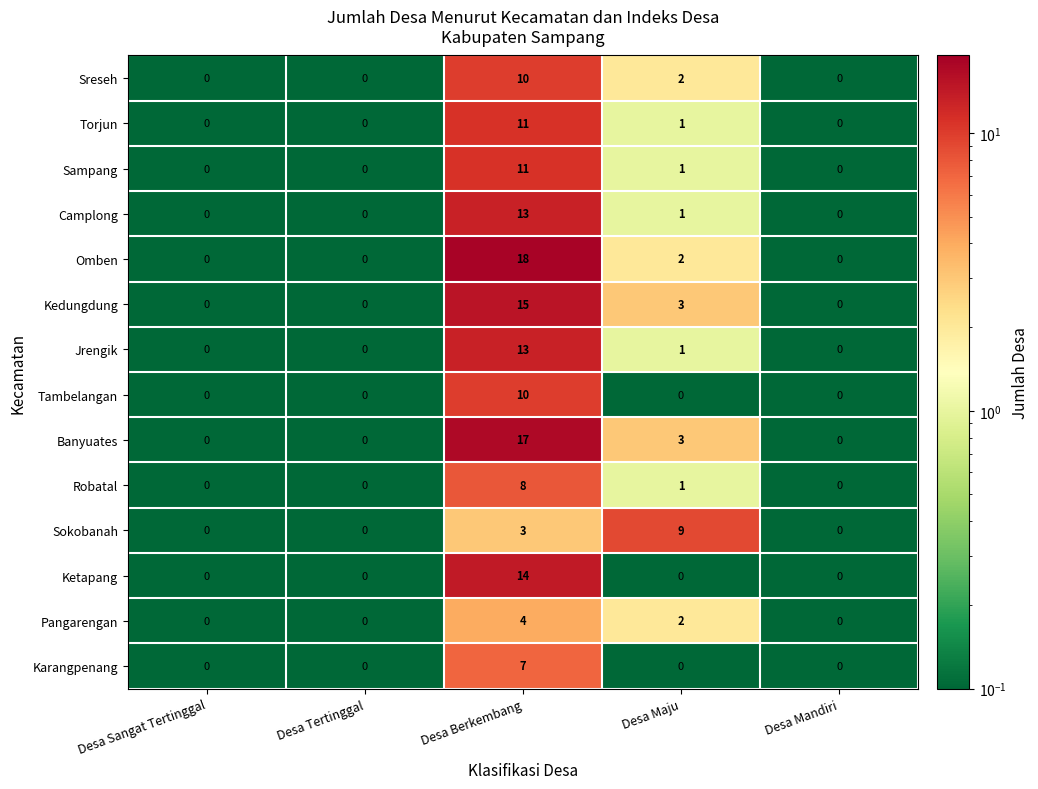

What is the maximum value shown in the chart?

18